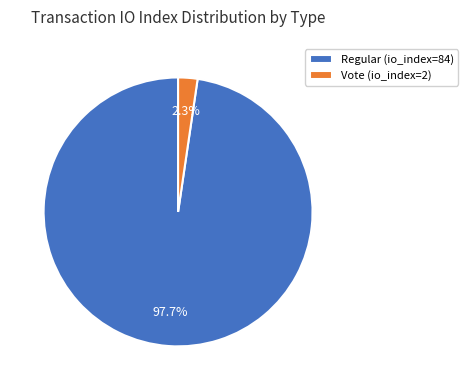

To the nearest percent, what percentage of the pie is Vote (io_index=2)?

2%